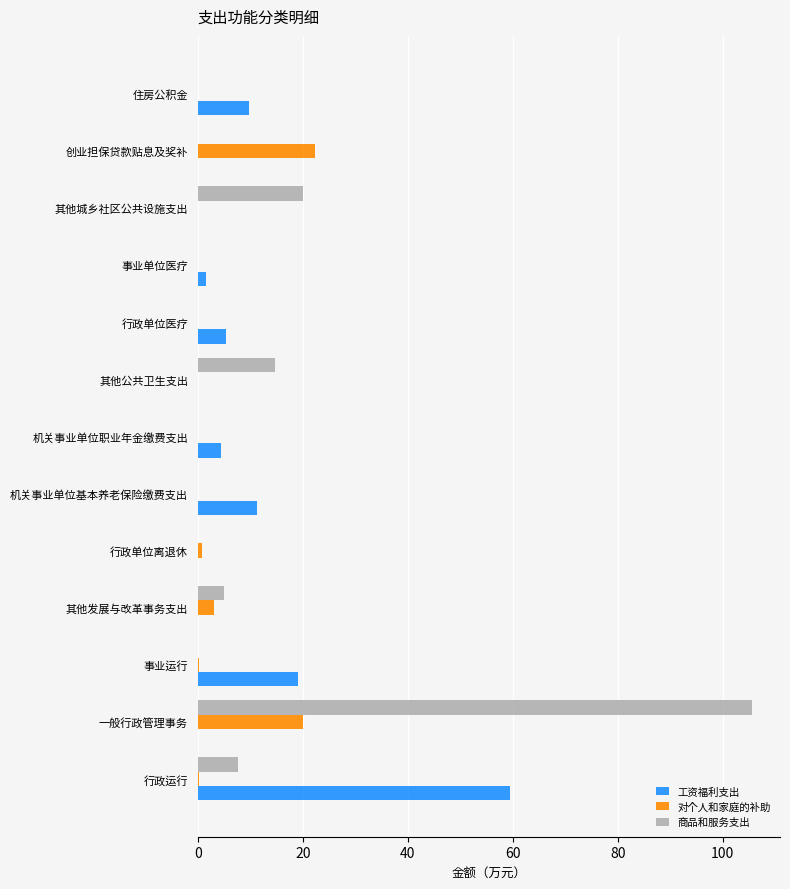

Is it true that 对个人和家庭的补助 equals 20.0 at 一般行政管理事务?

True